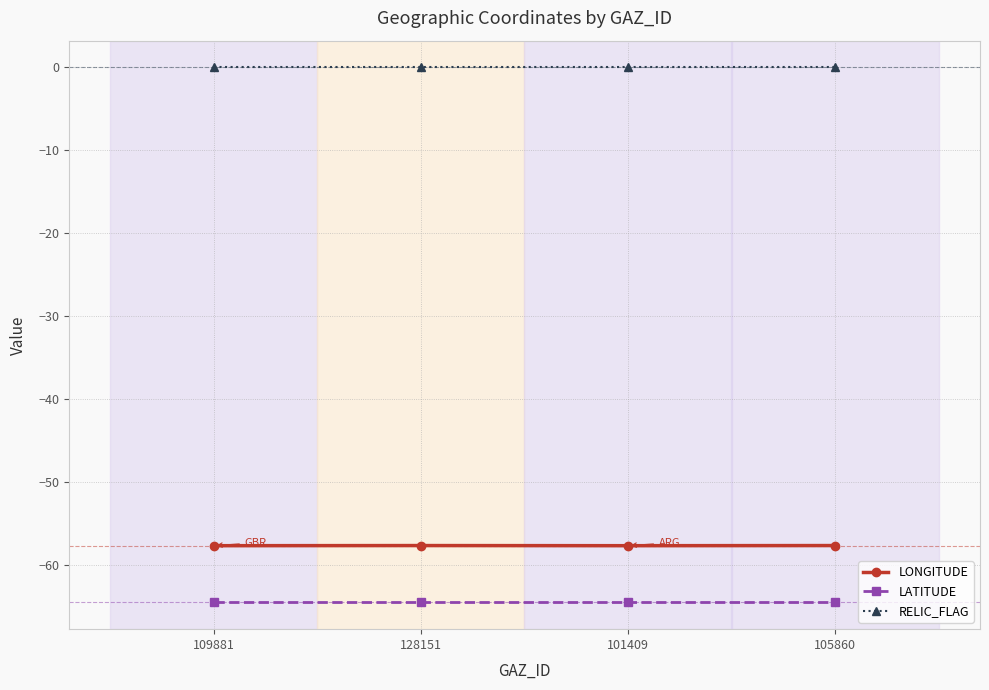

At 105860, list the series in order from smallest to largest.

LATITUDE, LONGITUDE, RELIC_FLAG